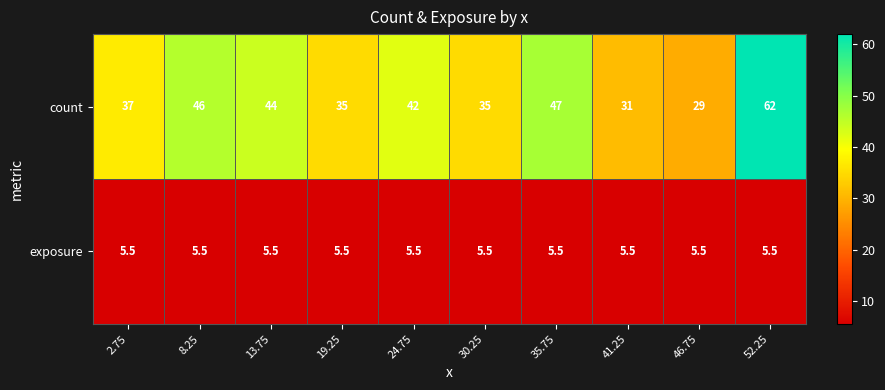

Reading right to left, what are all the values shown in this chart?

count: 52.25=62.0	46.75=29.0	41.25=31.0	35.75=47.0	30.25=35.0	24.75=42.0	19.25=35.0	13.75=44.0	8.25=46.0	2.75=37.0
exposure: 52.25=5.5	46.75=5.5	41.25=5.5	35.75=5.5	30.25=5.5	24.75=5.5	19.25=5.5	13.75=5.5	8.25=5.5	2.75=5.5